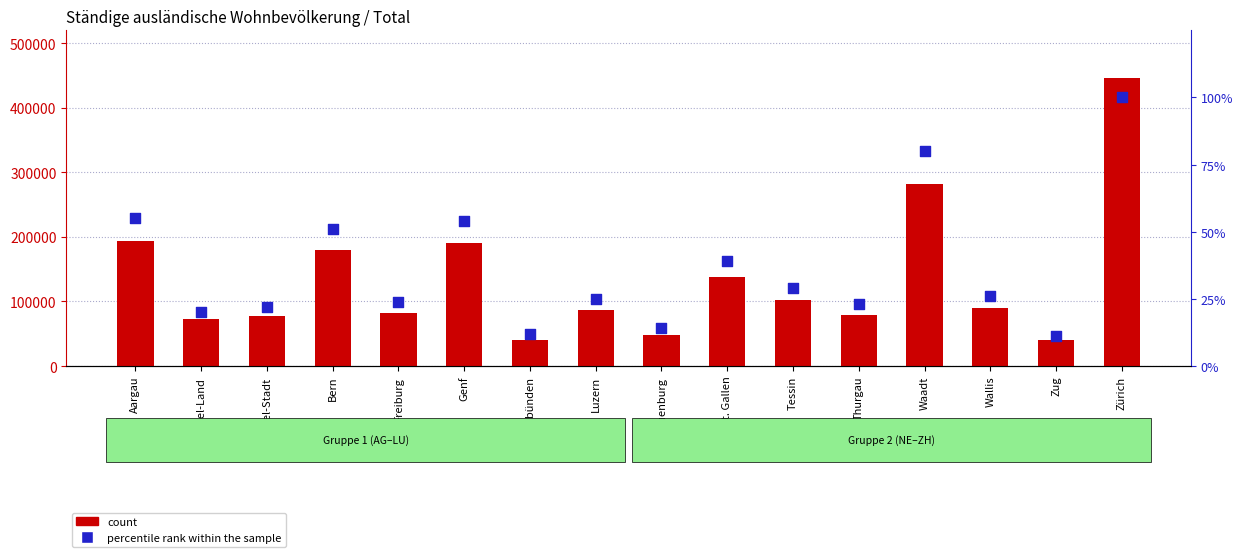

Which series has the largest total across all categories?

count